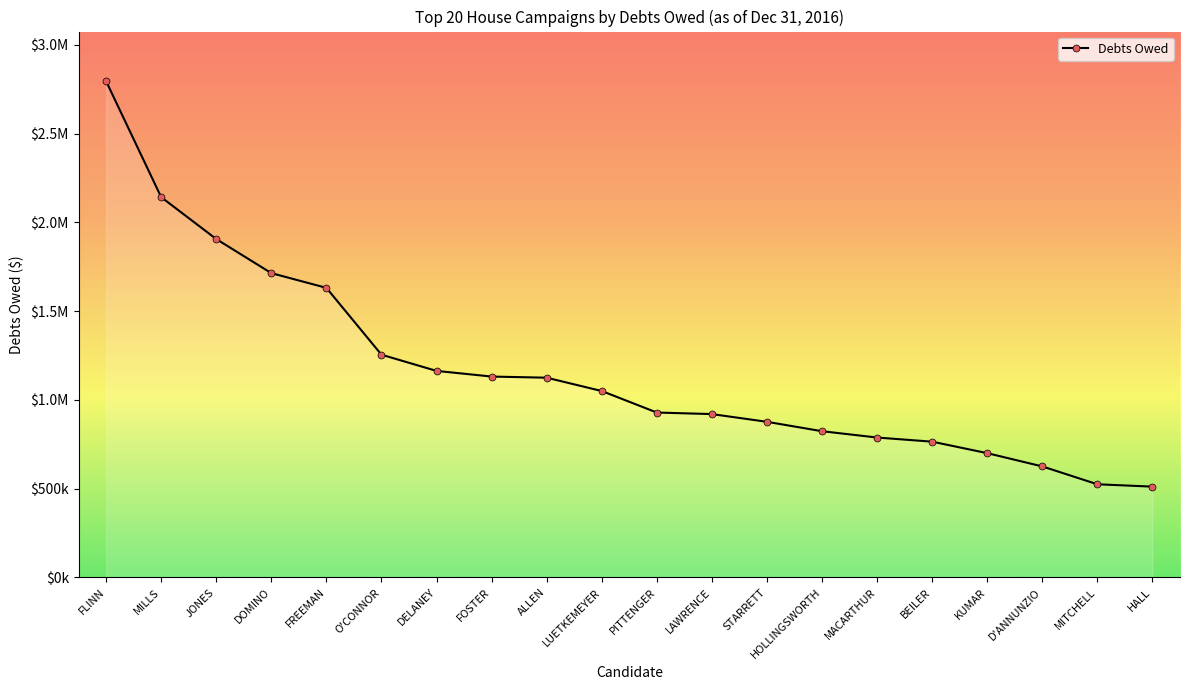

What is the maximum value shown in the chart?

2795000.0